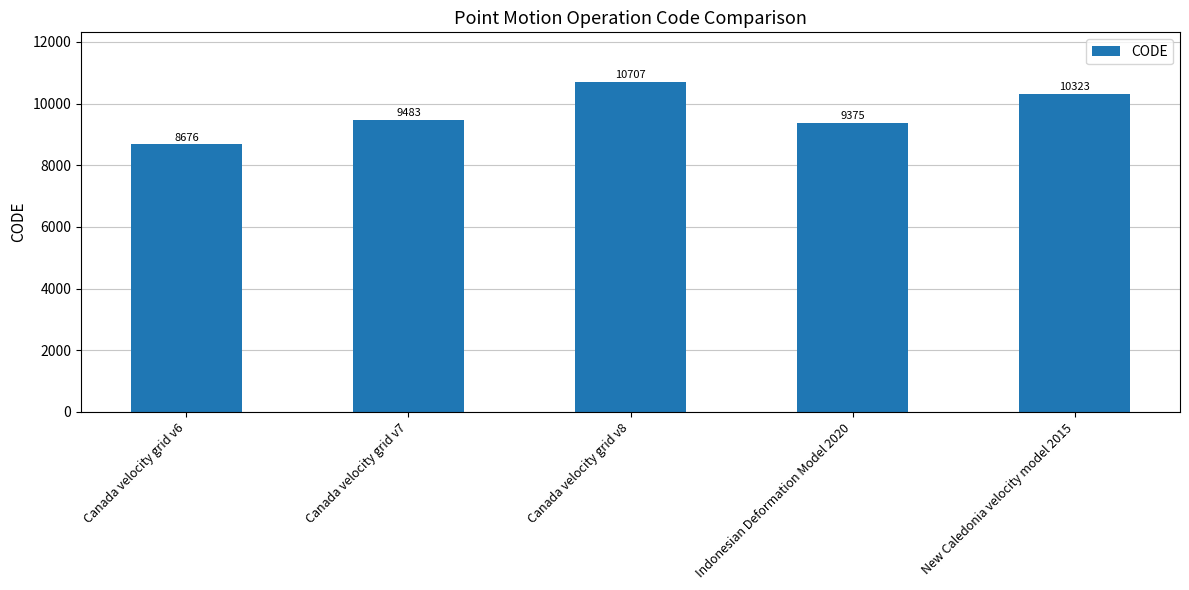

Reading right to left, list all the values displayed in this chart.

10323	9375	10707	9483	8676